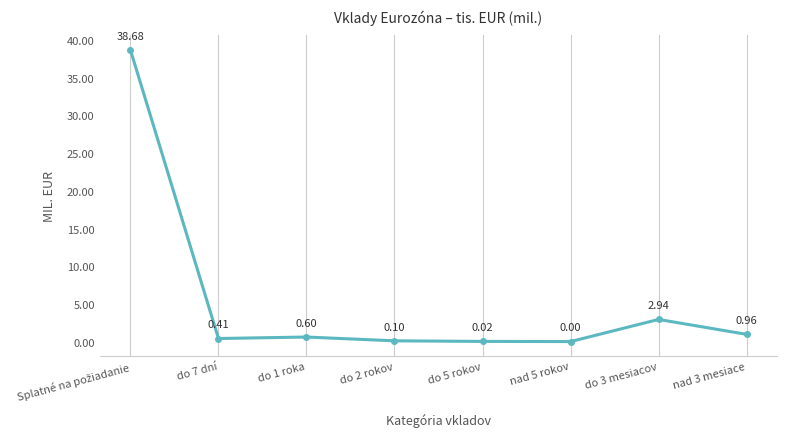

How many interior local peaks (higher than both neighbors) does the data have?

2